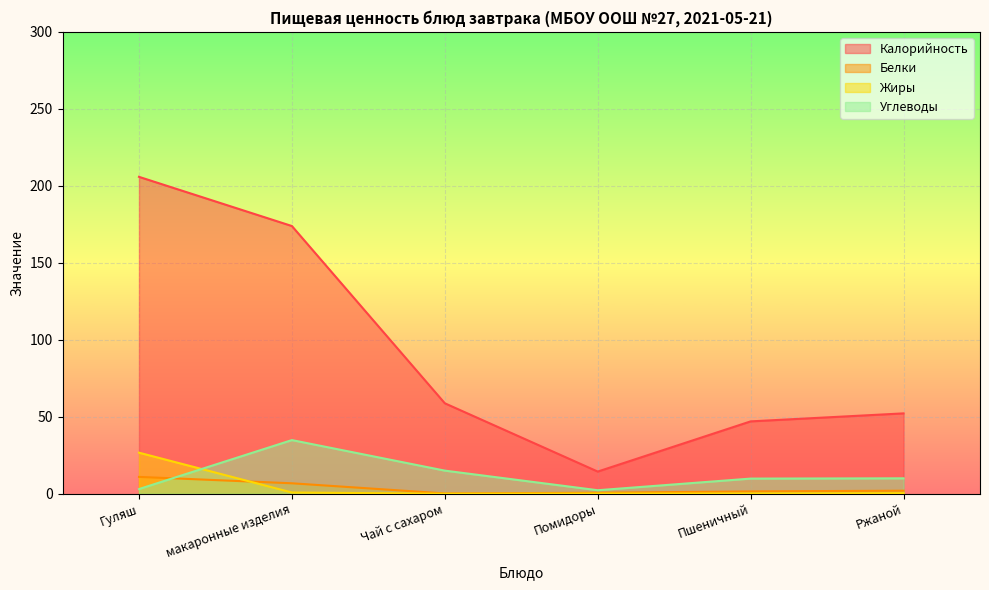

Which series has the largest range (max minus min)?

Калорийность